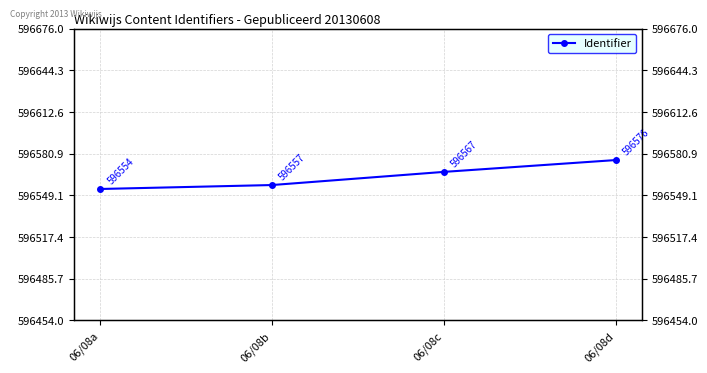

What is the difference between the maximum and second lowest values?

19